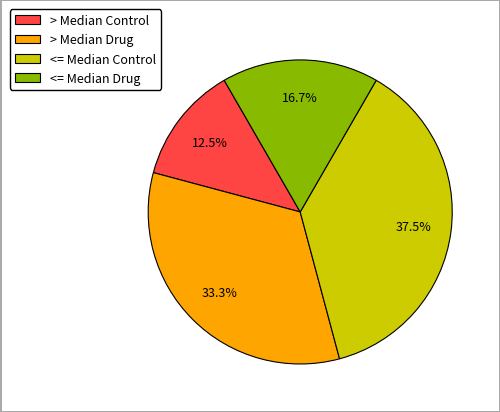

How many slices are in this pie chart?

4